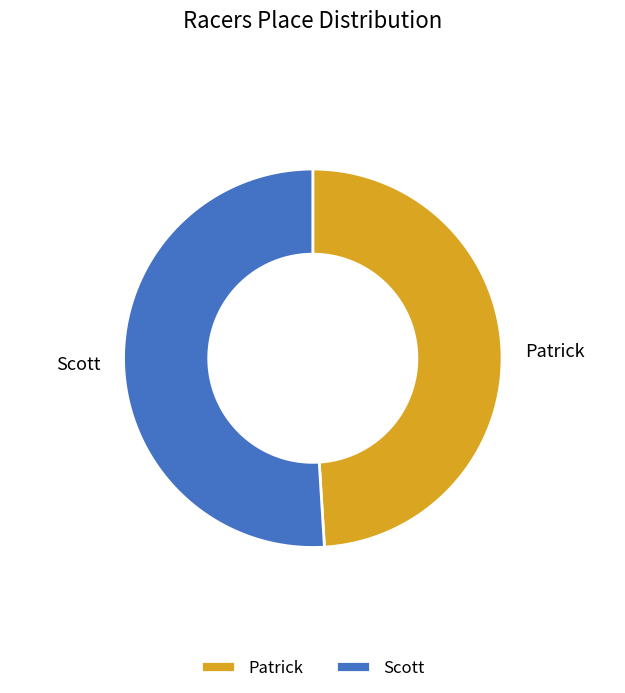

What is the ratio of the value at Scott to the value at Patrick?

1.0